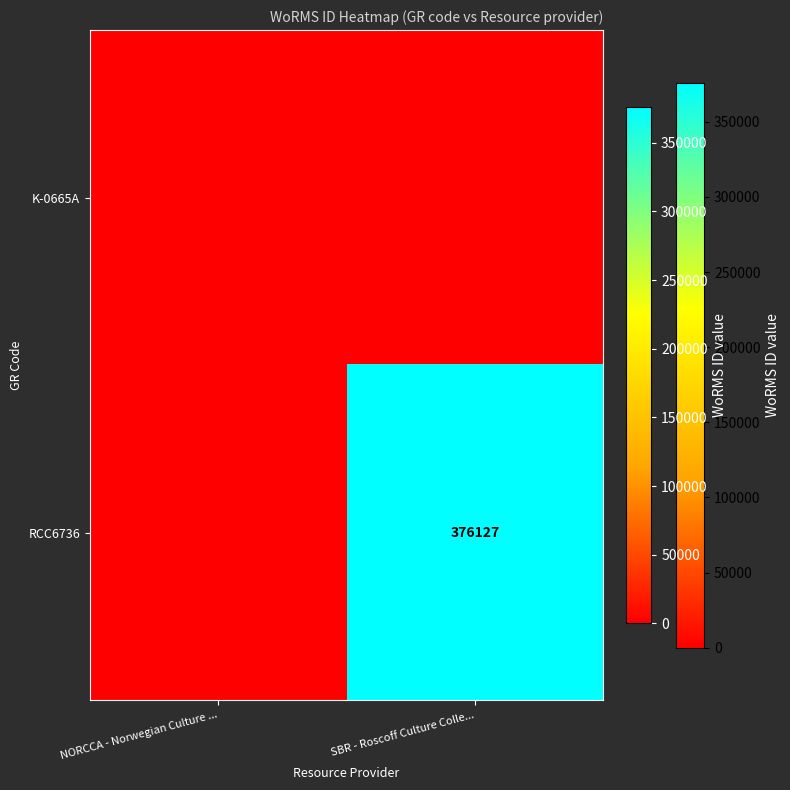

The RCC6736 series shows 580167 at SBR - Roscoff Culture Colle.... True or false?

False